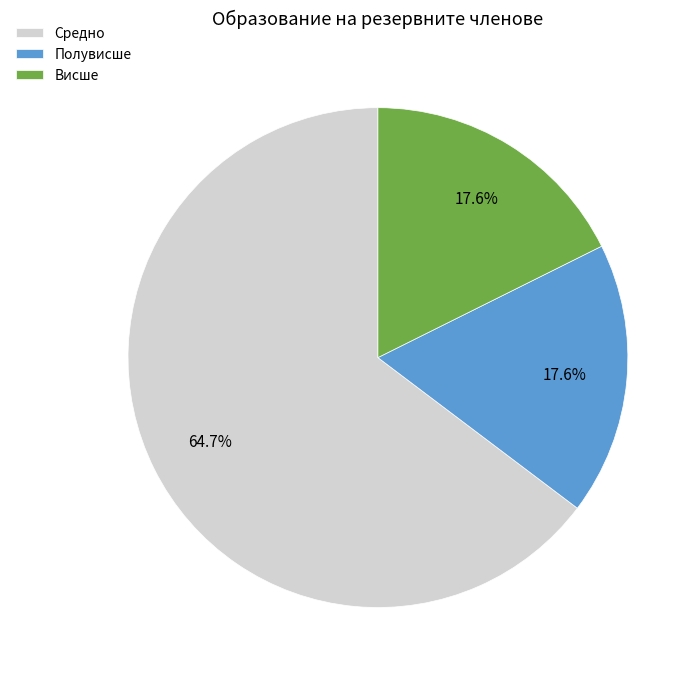

What portion of the pie excludes Полувисше?

82.4%